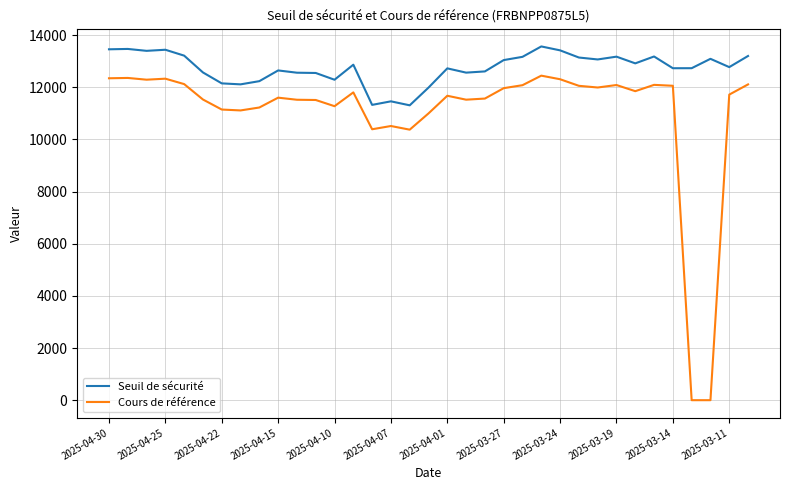

What is the average value of the Cours de référence series?

11027.5